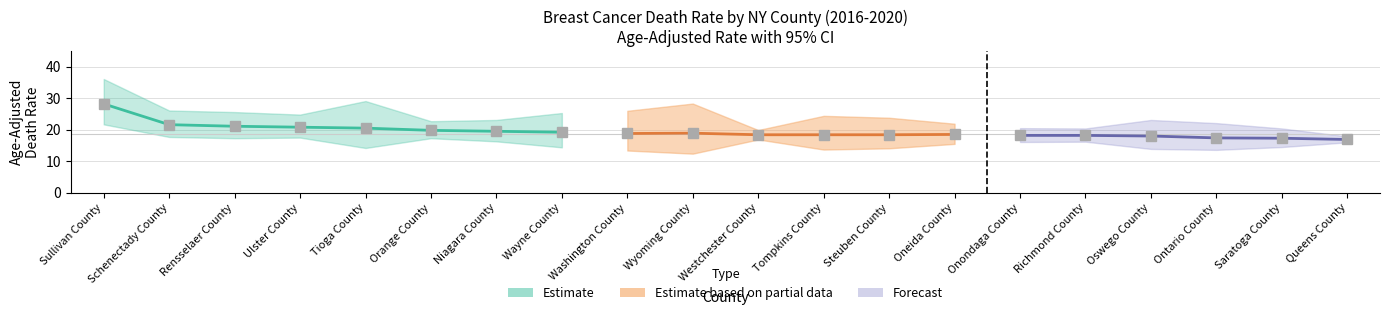

Reading left to right, what are all the values shown in this chart?

rate: 28.2	21.6	21.1	20.8	20.5	19.8	19.5	19.2	18.8	18.9	18.4	18.4	18.4	18.5	18.2	18.2	18.0	17.4	17.3	16.9
lower_ci: 21.7	17.7	17.3	17.5	14.2	17.3	16.3	14.4	13.4	12.4	16.9	13.7	14.1	15.5	16.1	16.2	13.9	13.6	14.5	16.0
upper_ci: 36.1	26.1	25.6	24.8	29.1	22.7	23.1	25.3	26.0	28.3	19.9	24.4	23.8	21.9	20.5	20.4	23.1	22.1	20.4	17.9
trend: -1.4	-2.0	-2.6	-2.9	-2.5	-2.2	-1.8	-2.1	-1.6	-1.7	-2.5	-2.2	-1.9	-2.9	-2.3	-2.9	-2.5	-2.5	-2.7	-2.7
trend_lower: -2.8	-2.9	-3.4	-3.7	-4.0	-2.8	-2.5	-3.2	-2.9	-3.3	-2.9	-3.2	-3.0	-3.5	-2.9	-3.4	-3.6	-3.5	-3.5	-3.0
trend_upper: 0.0	-1.2	-1.9	-2.2	-1.0	-1.6	-1.2	-1.1	-0.3	0.0	-2.1	-1.1	-0.8	-2.3	-1.8	-2.4	-1.3	-1.5	-2.0	-2.4